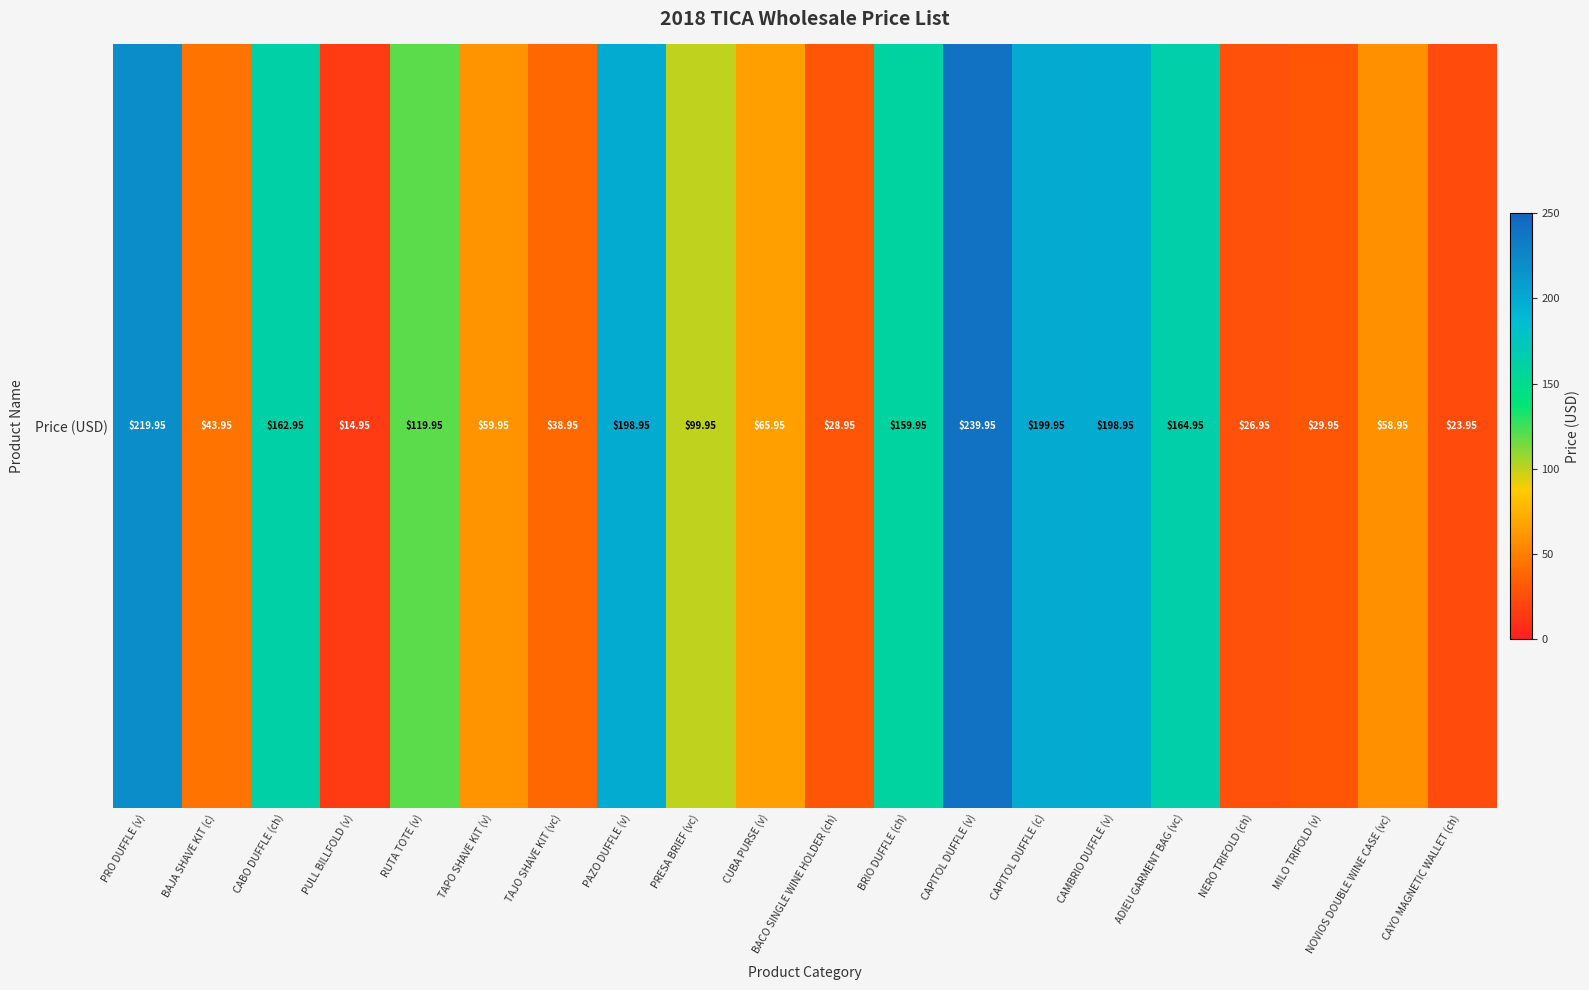

List the labels in order of value, smallest first.

PULL BILLFOLD (v), CAYO MAGNETIC WALLET (ch), NERO TRIFOLD (ch), BACO SINGLE WINE HOLDER (ch), MILO TRIFOLD (v), TAJO SHAVE KIT (vc), BAJA SHAVE KIT (c), NOVIOS DOUBLE WINE CASE (vc), TAPO SHAVE KIT (v), CUBA PURSE (v), PRESA BRIEF (vc), RUTA TOTE (v), BRIO DUFFLE (ch), CABO DUFFLE (ch), ADIEU GARMENT BAG (vc), PAZO DUFFLE (v), CAMBRIO DUFFLE (v), CAPITOL DUFFLE (c), PRO DUFFLE (v), CAPITOL DUFFLE (v)